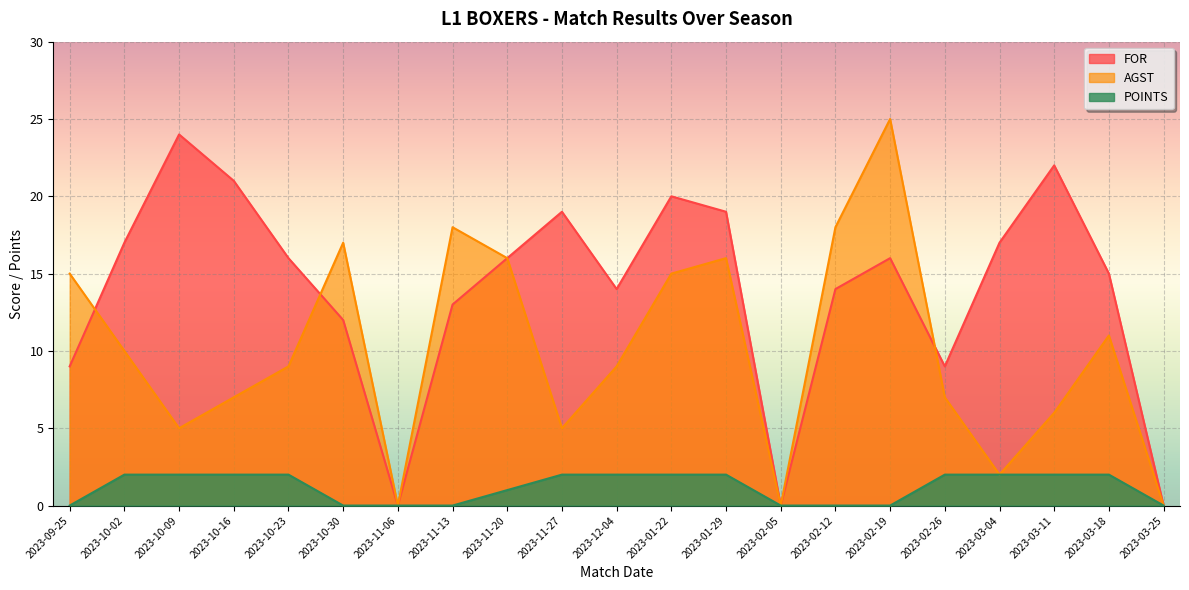

Which series has the widest spread of values?

AGST